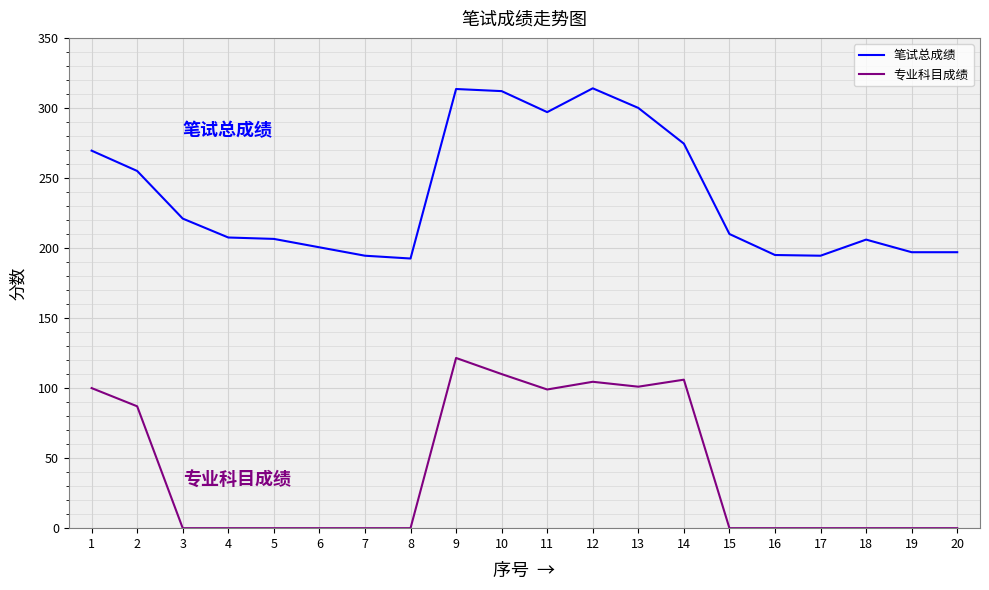

Is it true that 笔试总成绩 equals 300.0 at 13?

True